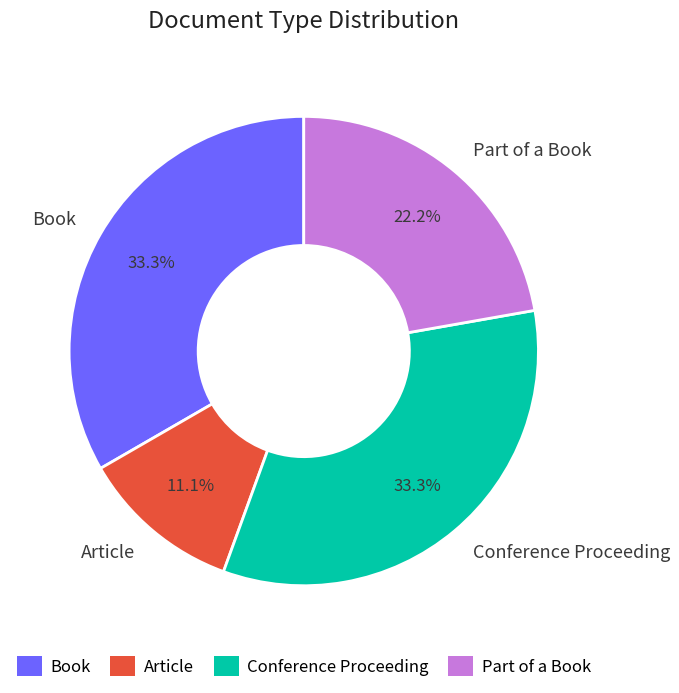

How much of the chart is everything except Article?

88.9%